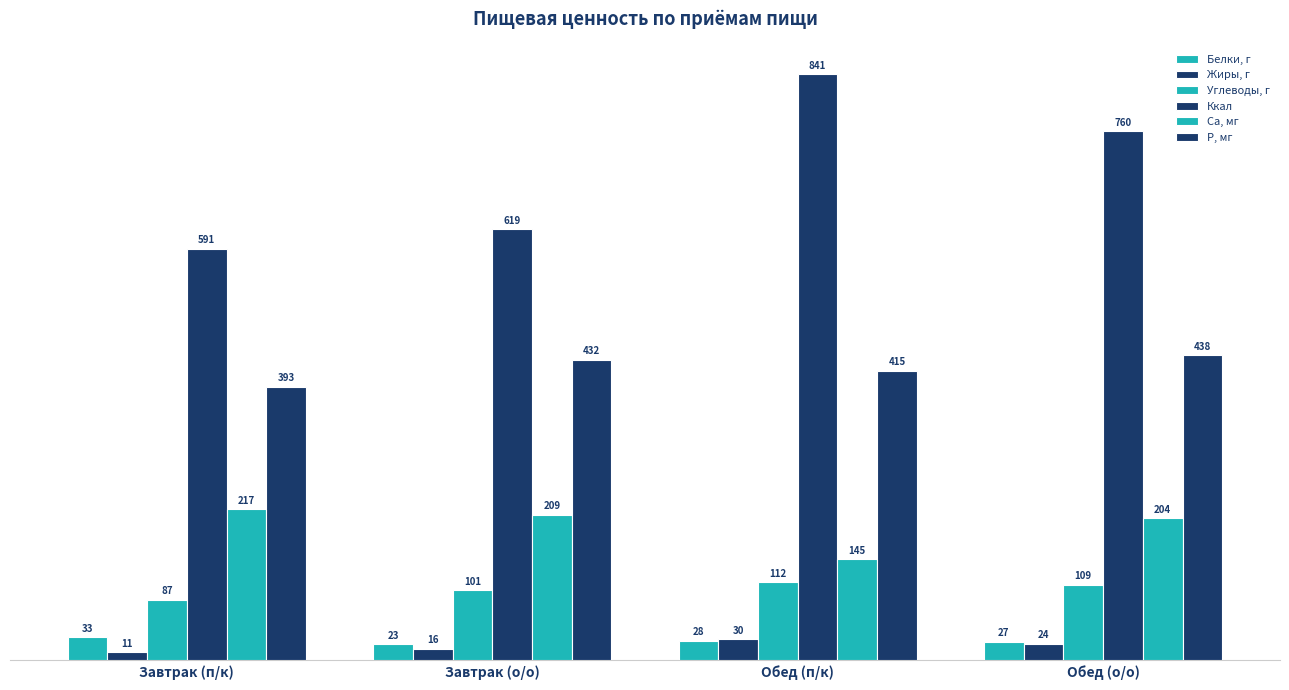

How many data points does each series have?

4